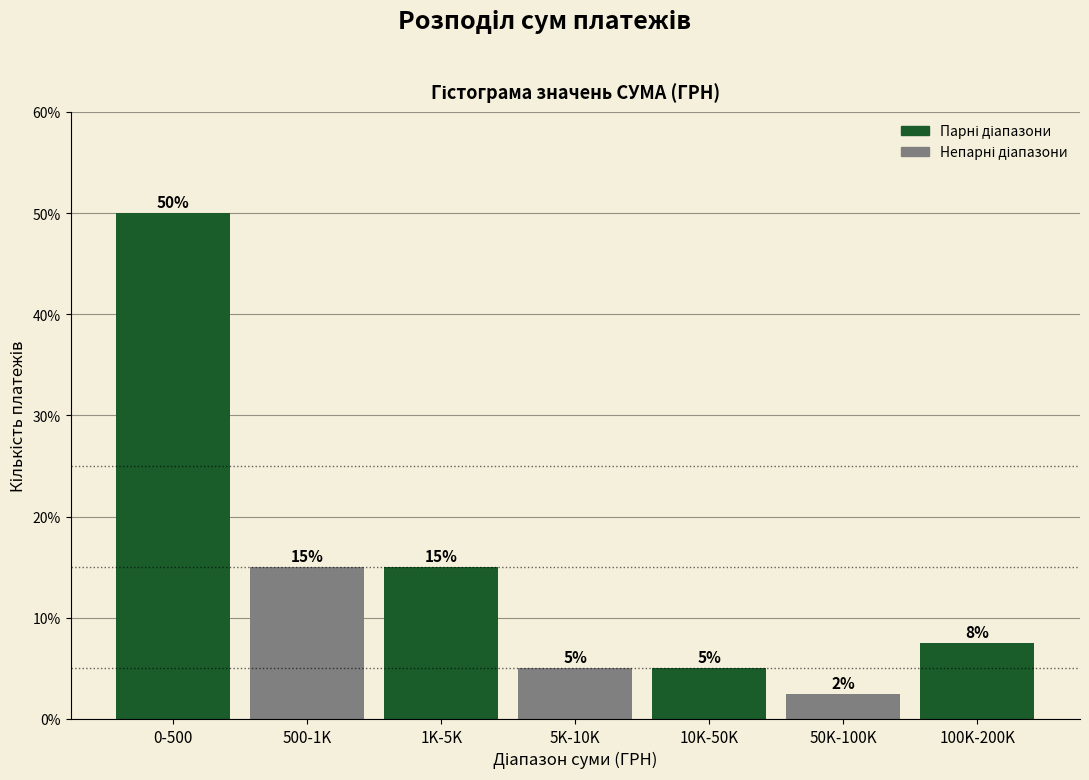

What is the difference between the maximum and second lowest values?

45.0